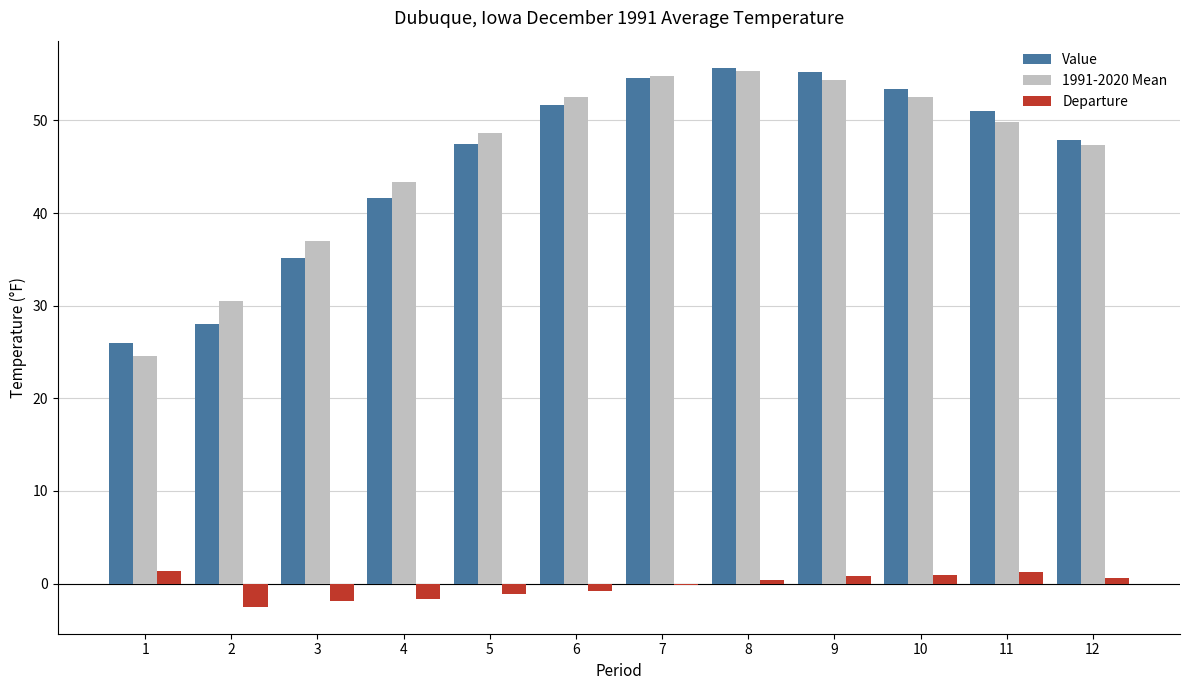

What is the average value of the Value series?

45.6